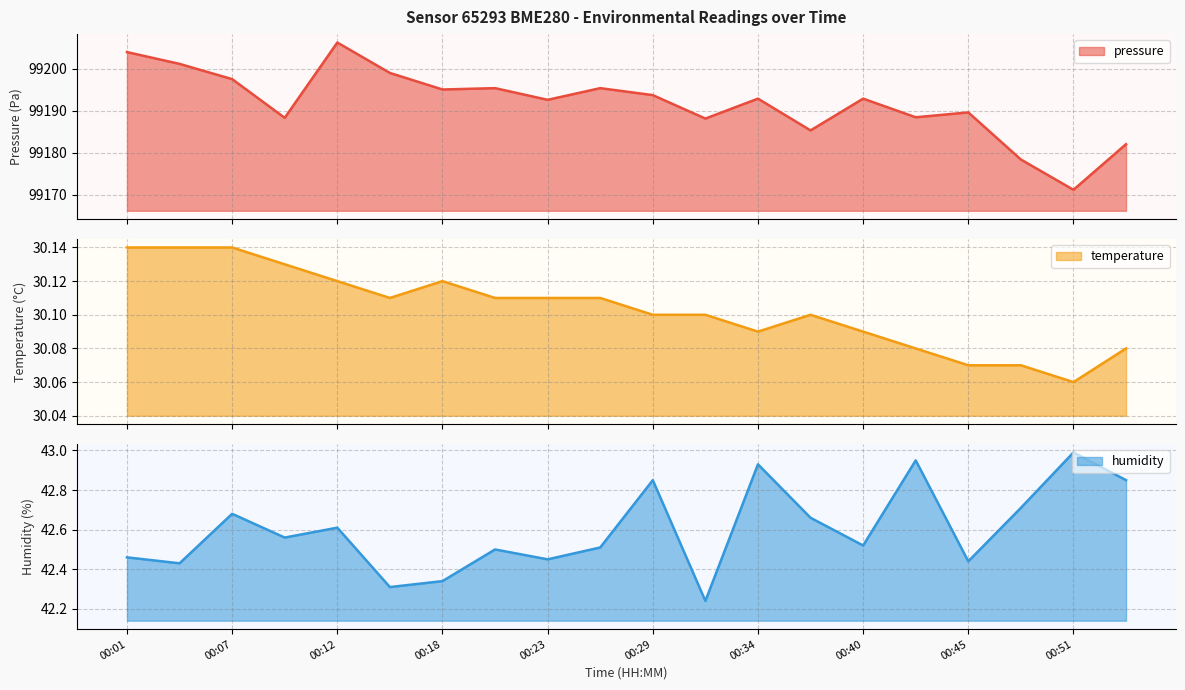

Where is the first local maximum for temperature?

00:18